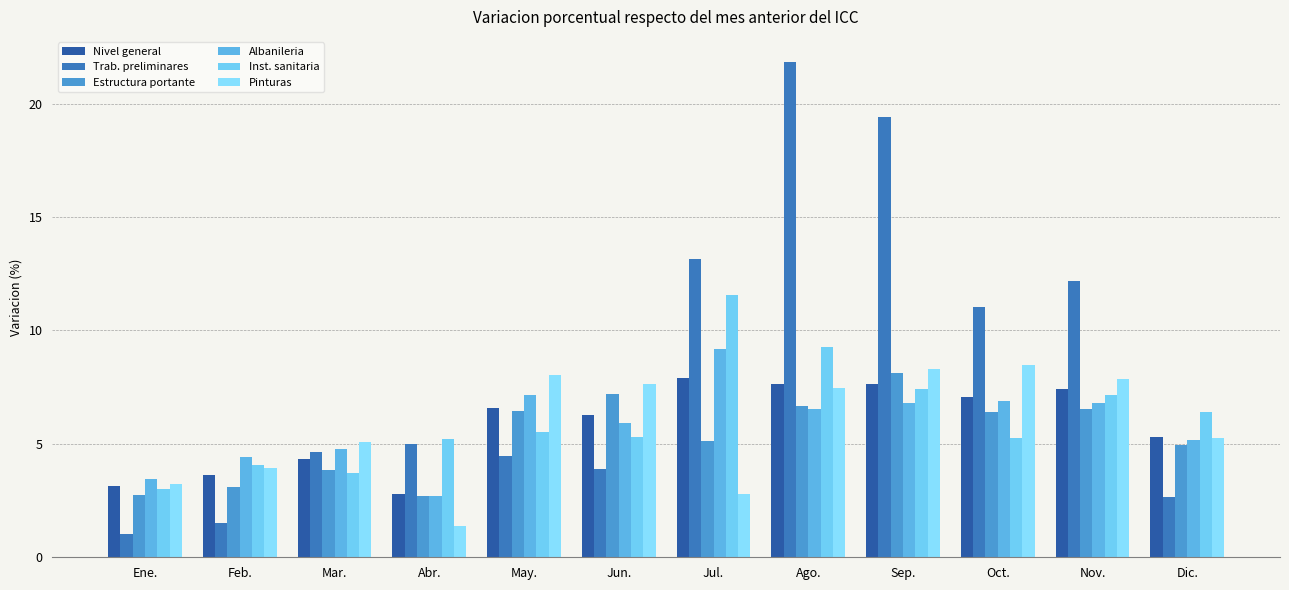

What is the difference between the maximum and minimum values in the Estructura portante series?

5.4